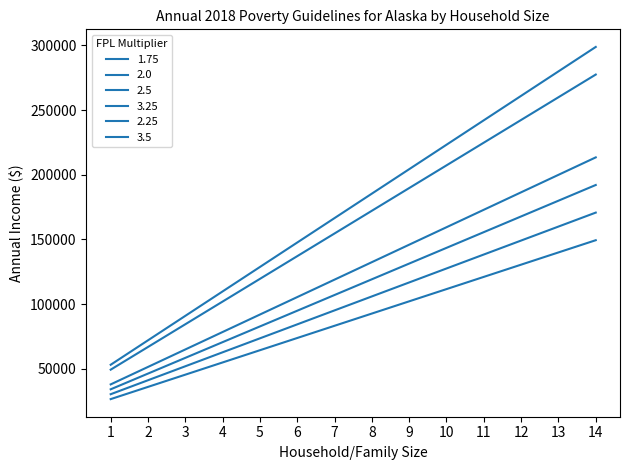

Is the value of 1.75 at 3 greater than the value of 2.25 at 14?

No